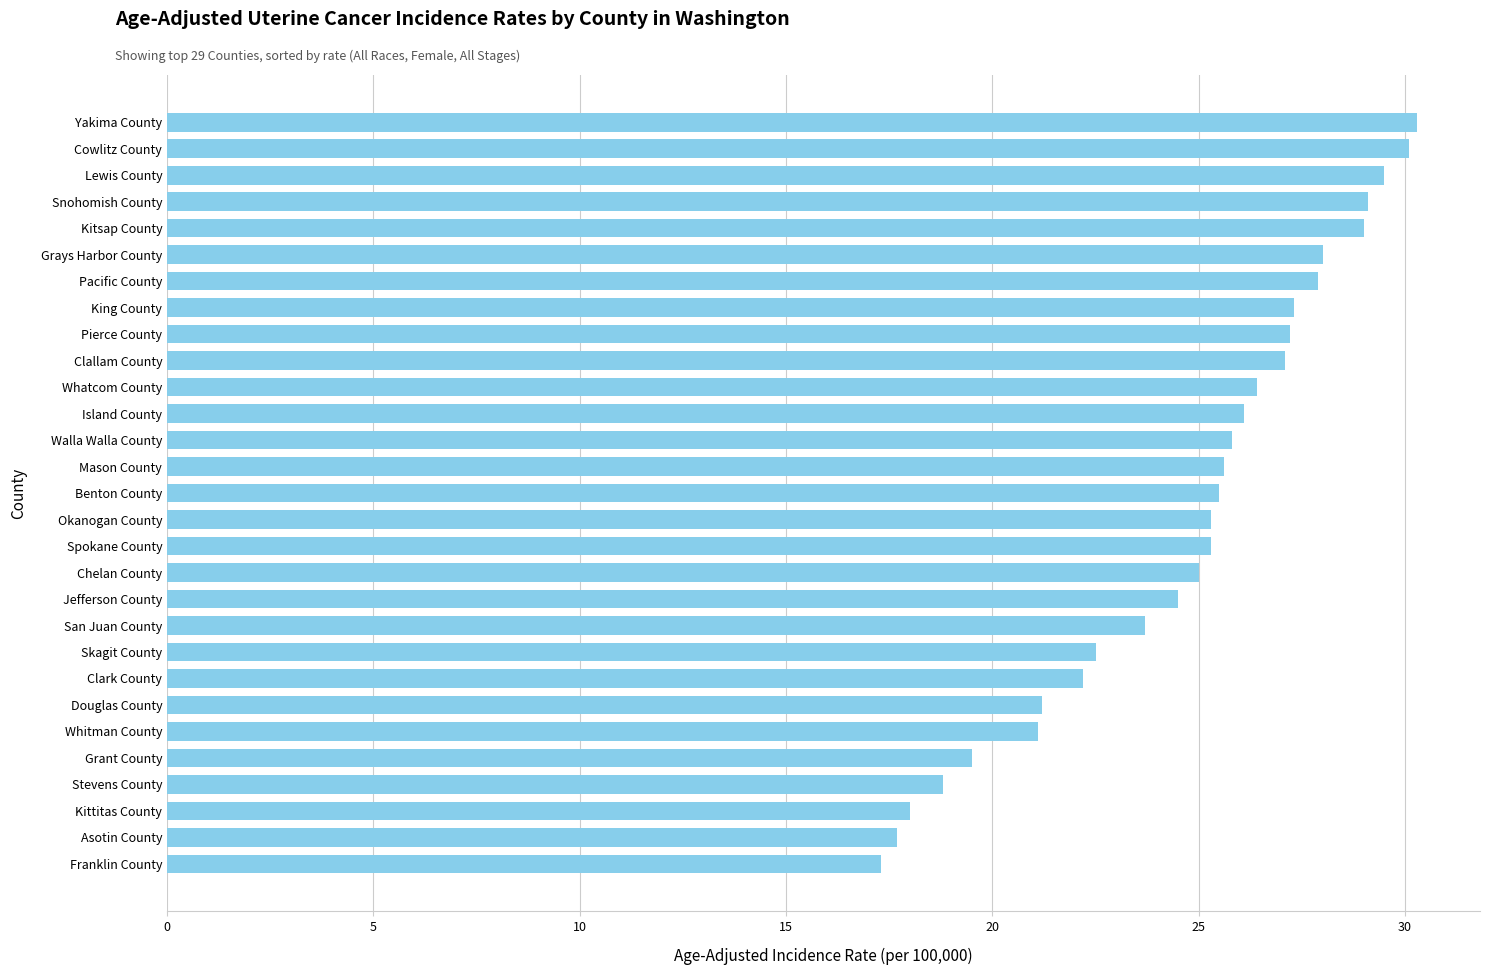

What is the minimum value shown in the chart?

17.3